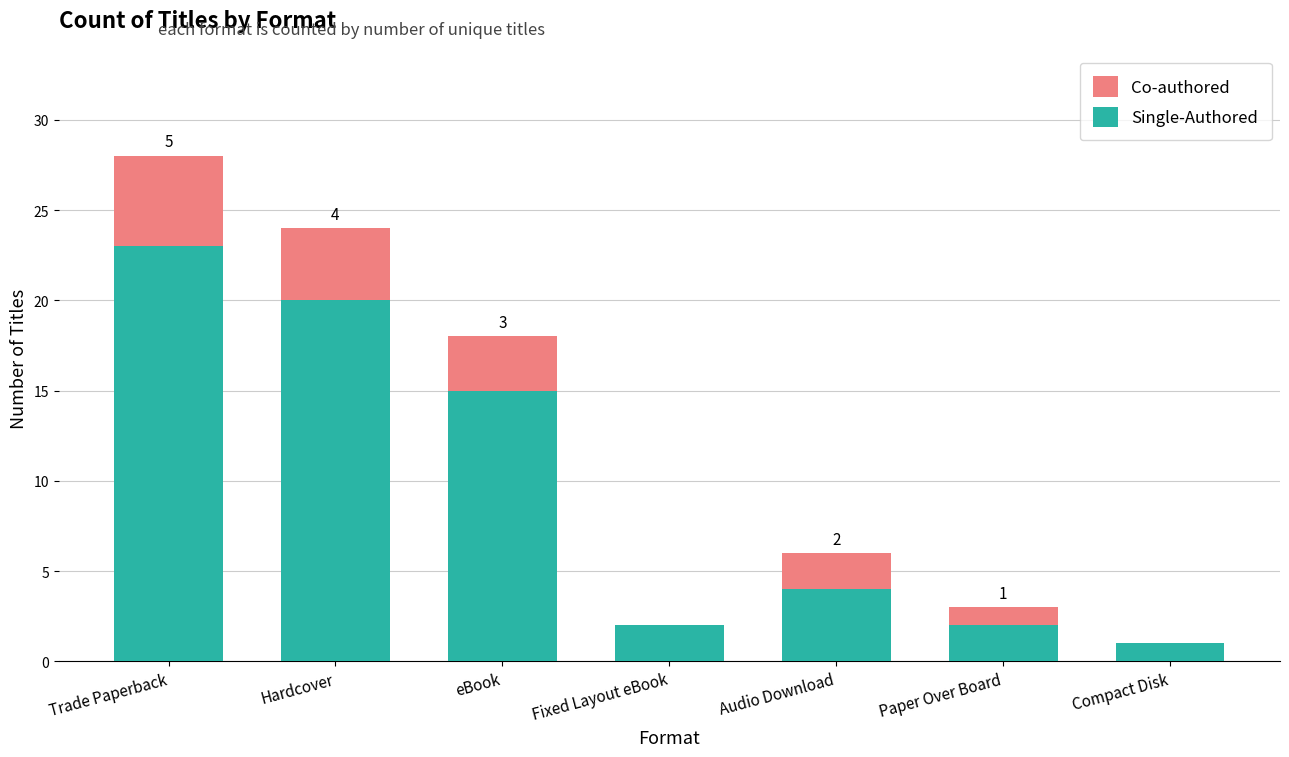

Count the number of categories in the chart.

7